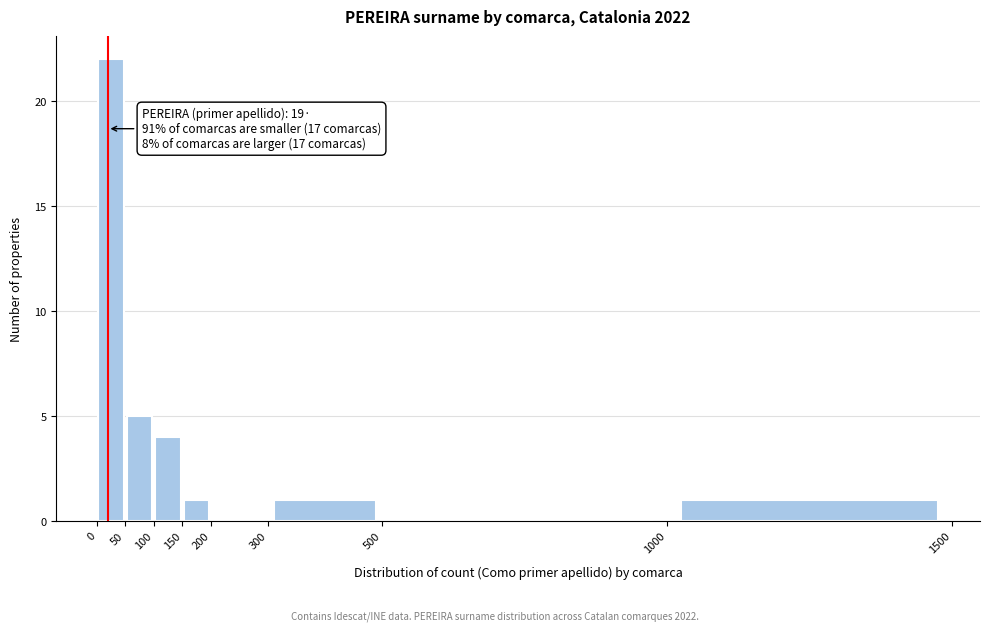

Over which range of the x-axis is the bar tallest?

0 to 50